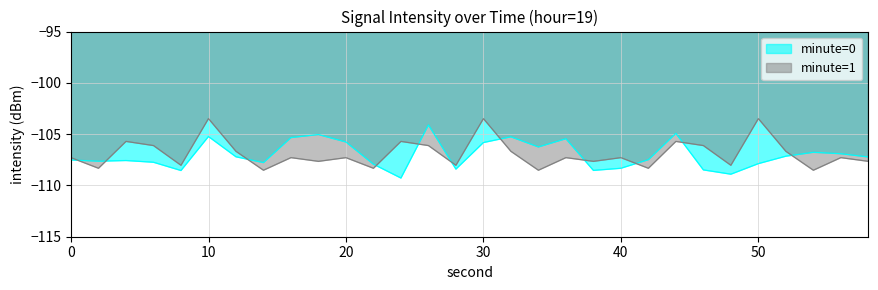

At 10, list the series in order from largest to smallest.

minute=1, minute=0